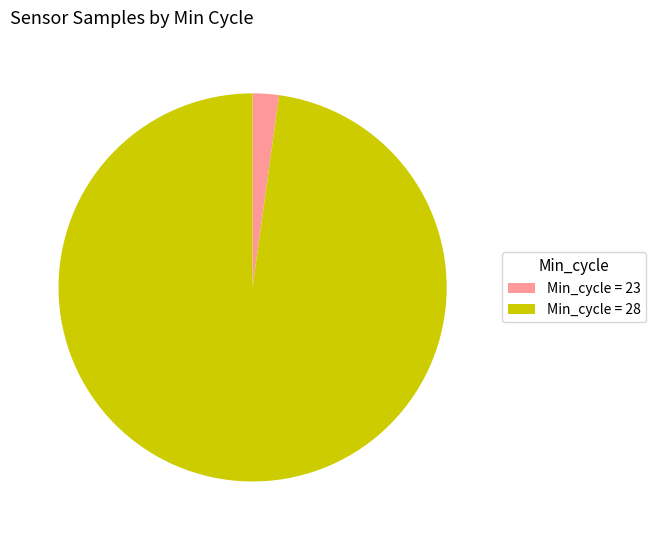

Is it true that Min_cycle = 28 is 87% of the pie?

False